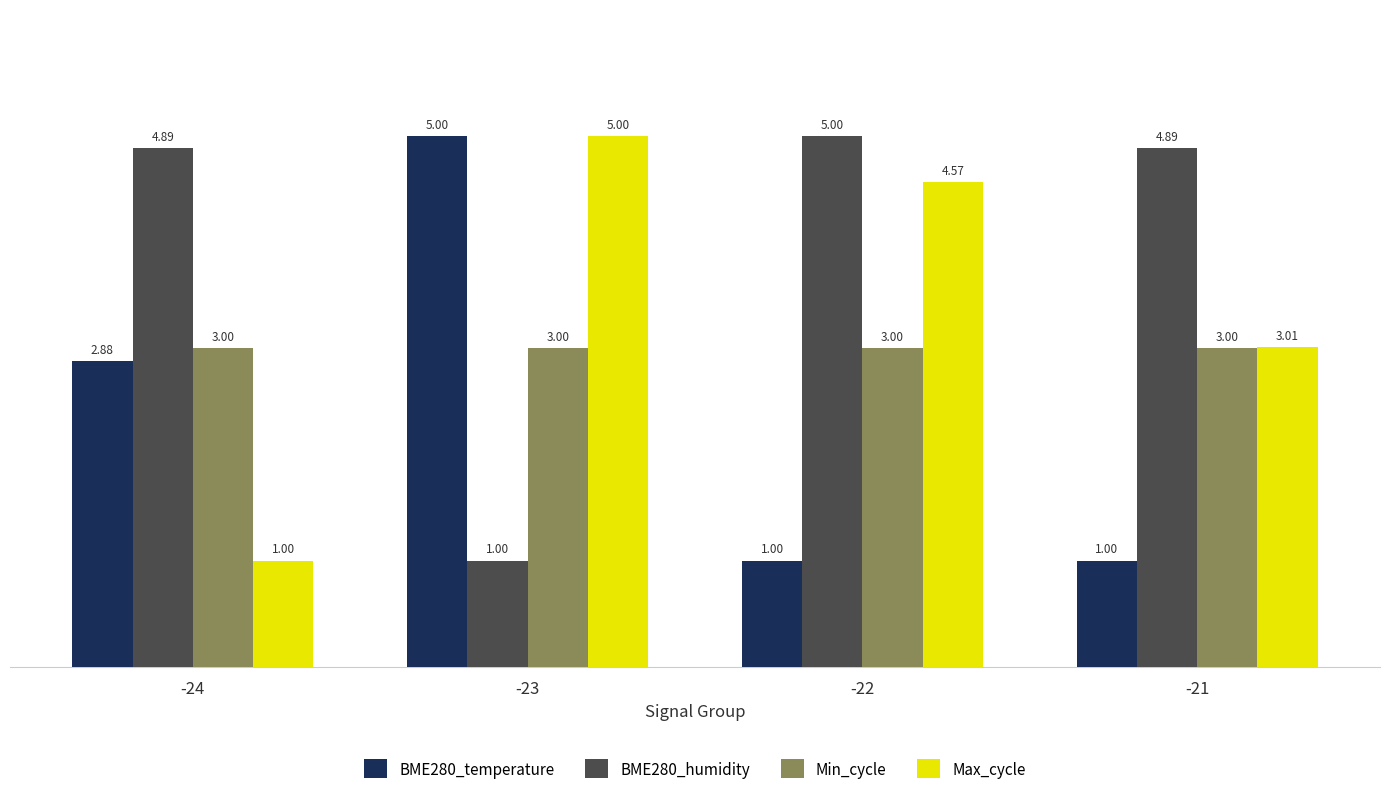

Which series has the largest total across all categories?

BME280_humidity